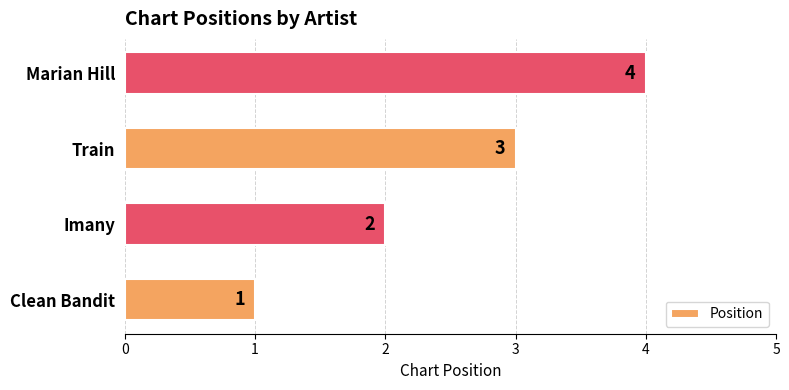

What is the sum of all values?

10